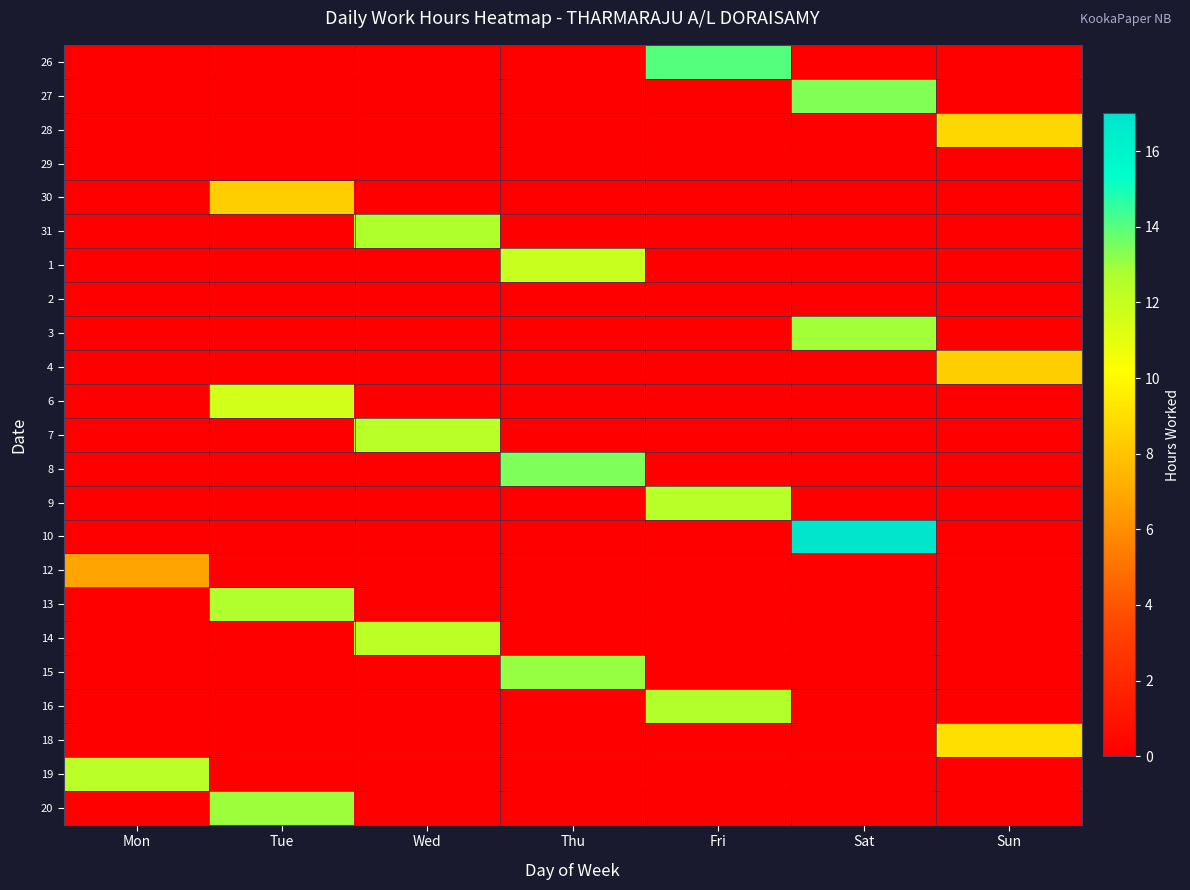

At Tue, list the series in order from largest to smallest.

20, 13, 6, 30, 26, 27, 28, 29, 31, 1, 2, 3, 4, 7, 8, 9, 10, 12, 14, 15, 16, 18, 19